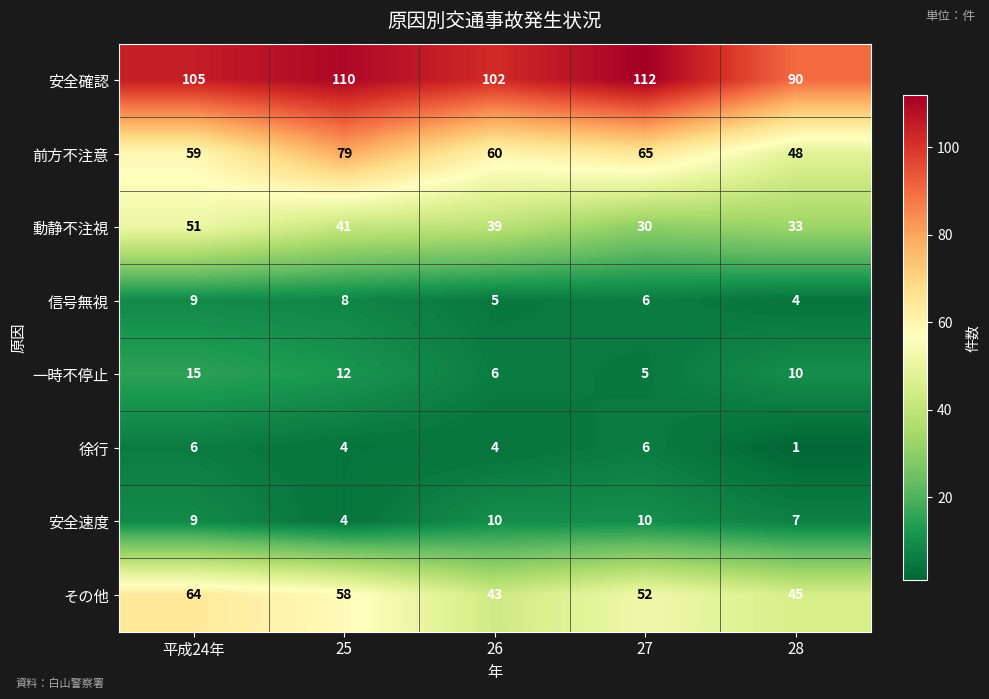

Which label corresponds to the largest value in the chart?

27